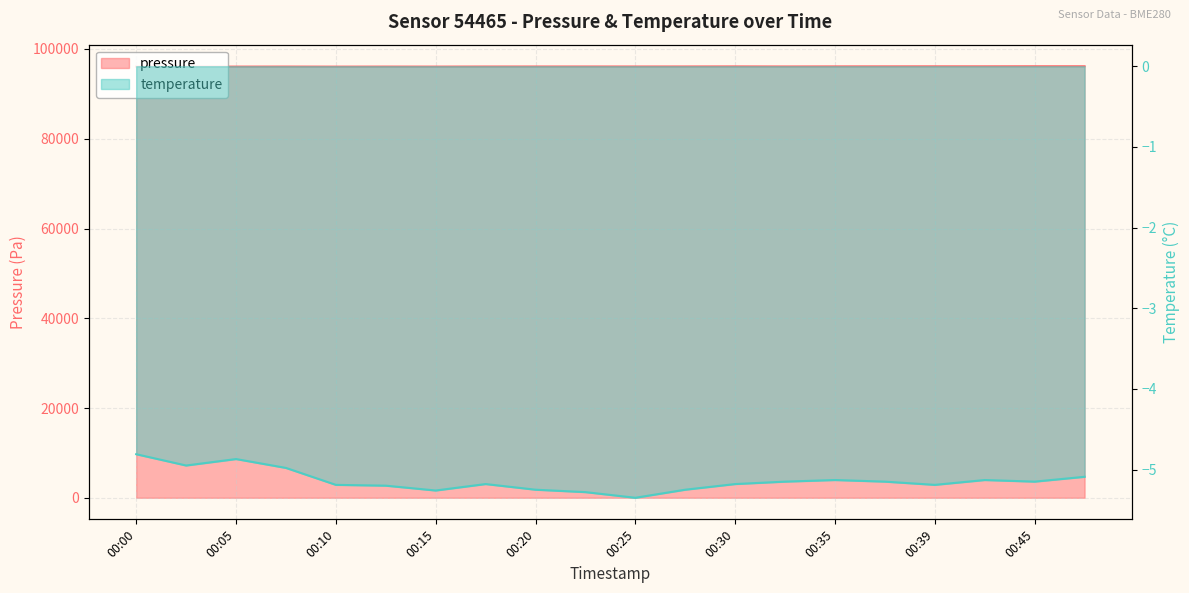

Where does the pressure series first go above 96104?

00:22